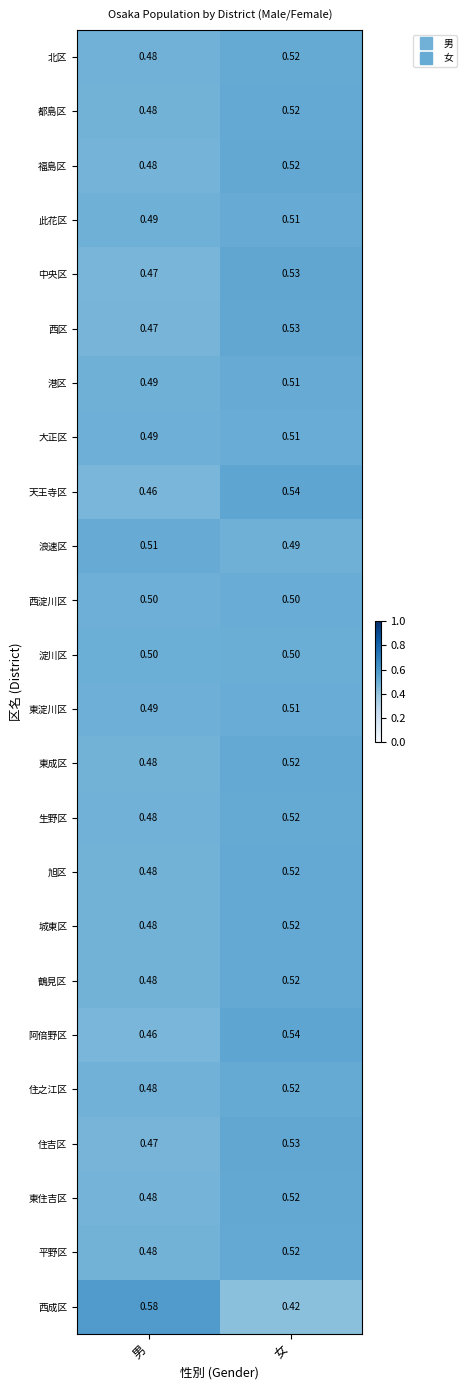

List the labels in order of 大正区 value, smallest first.

男, 女